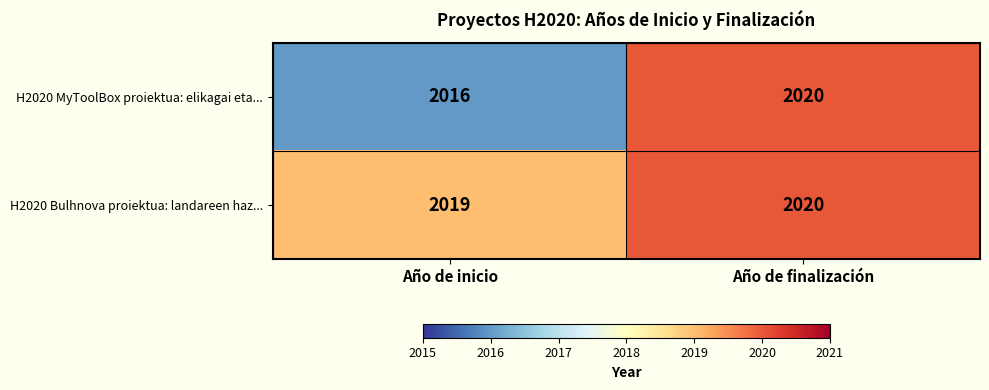

Read the H2020 MyToolBox proiektua: elikagai eta... value at Año de finalización.

2020